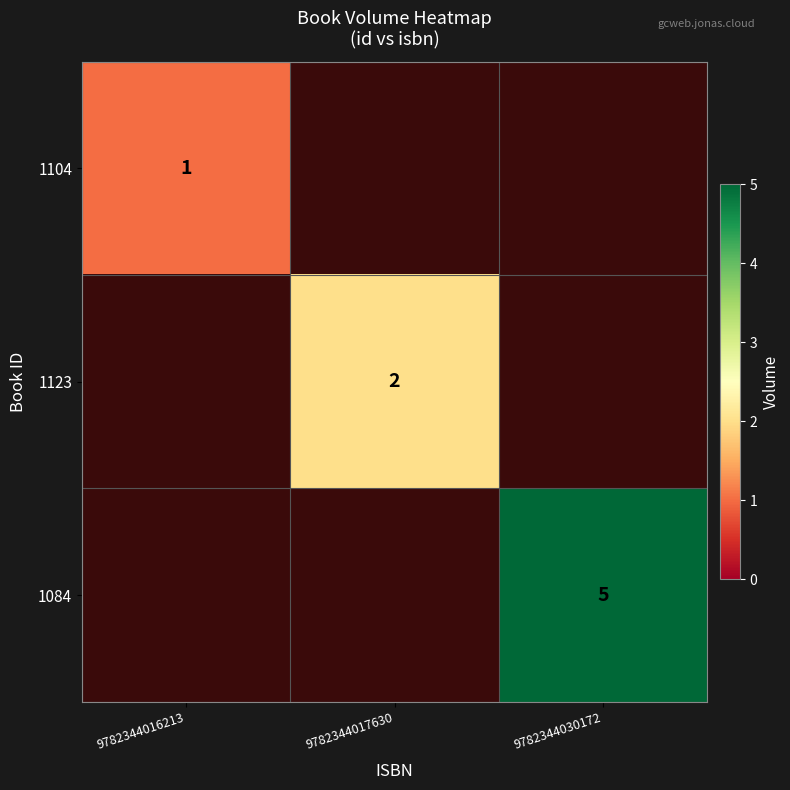

True or false: 1104 has a value of 0 at 9782344016213.

False